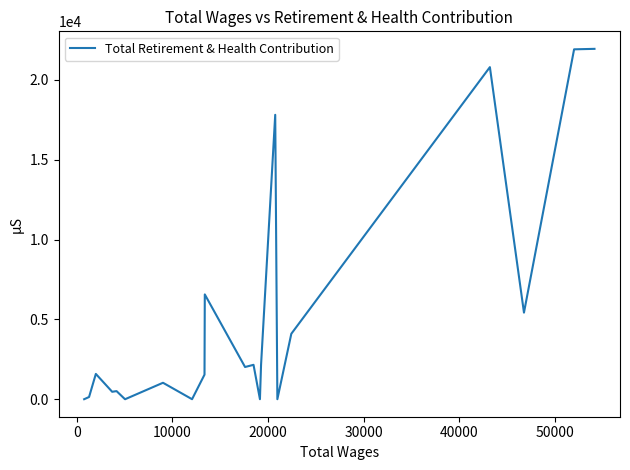

What is the difference between the maximum and minimum values?

21948